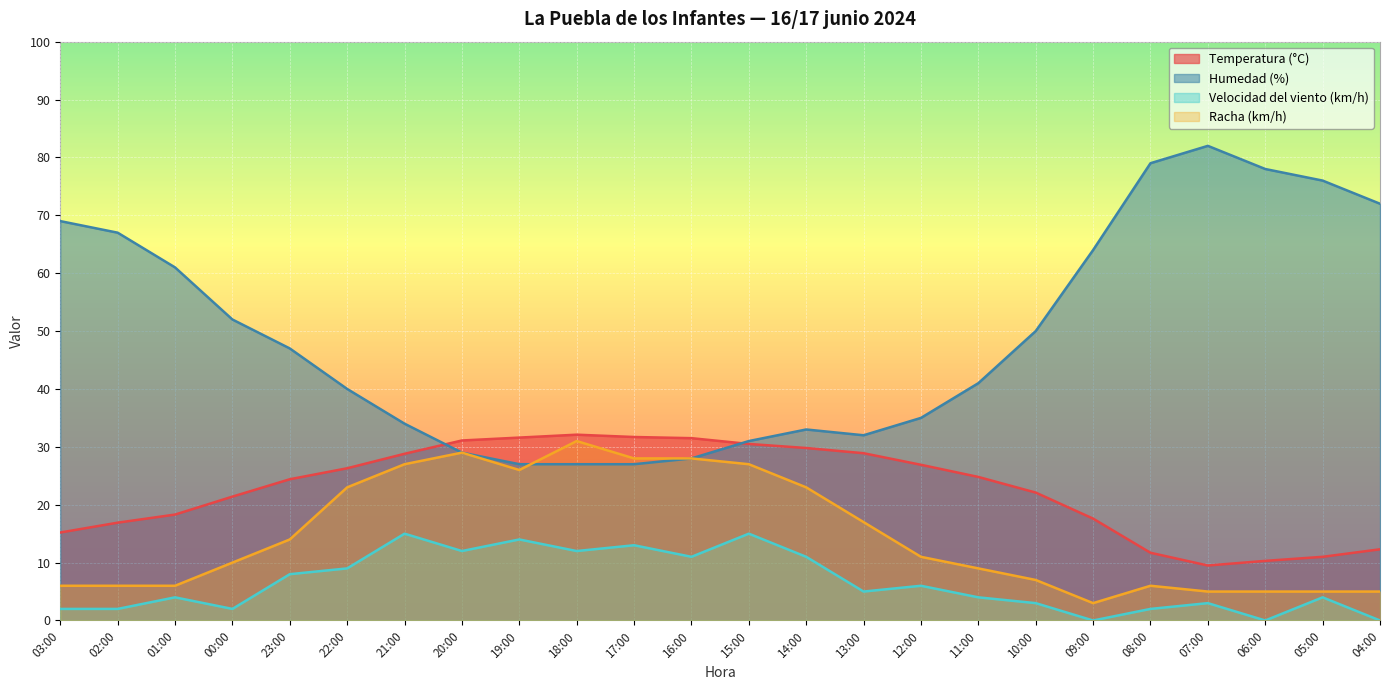

True or false: Temperatura (°C) has more than 2 points higher than both neighbors.

False